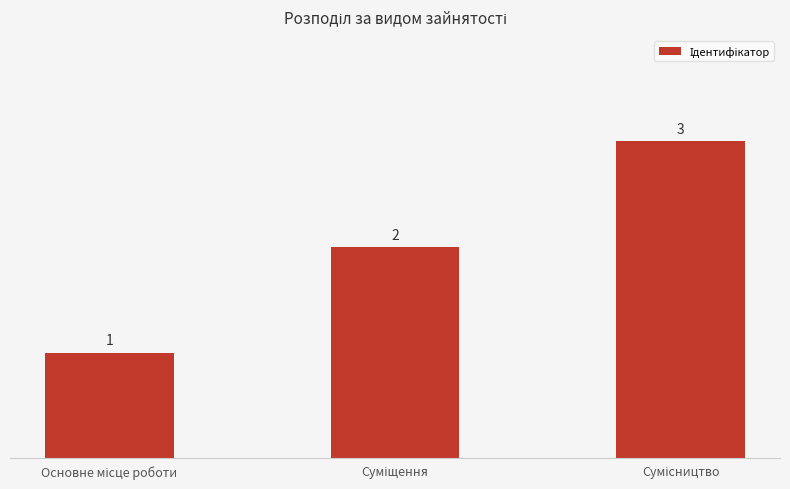

What is the value of the 2nd bar from the left?

2